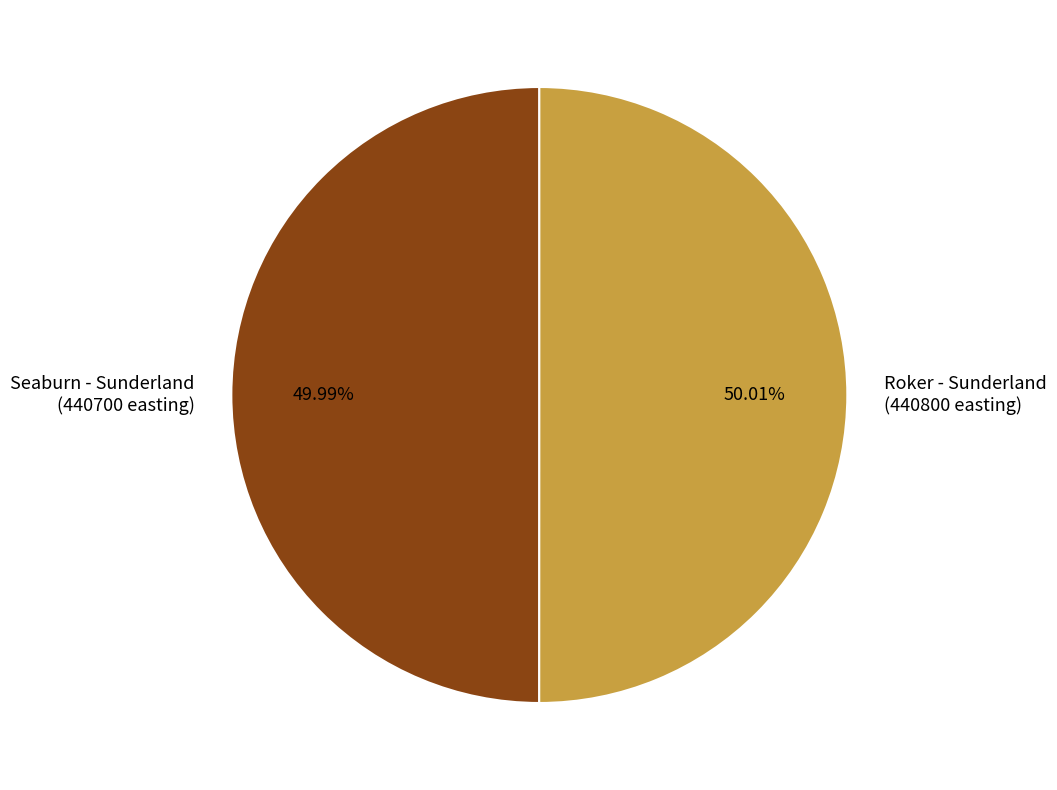

Is there any slice that represents more than half of the pie?

Yes